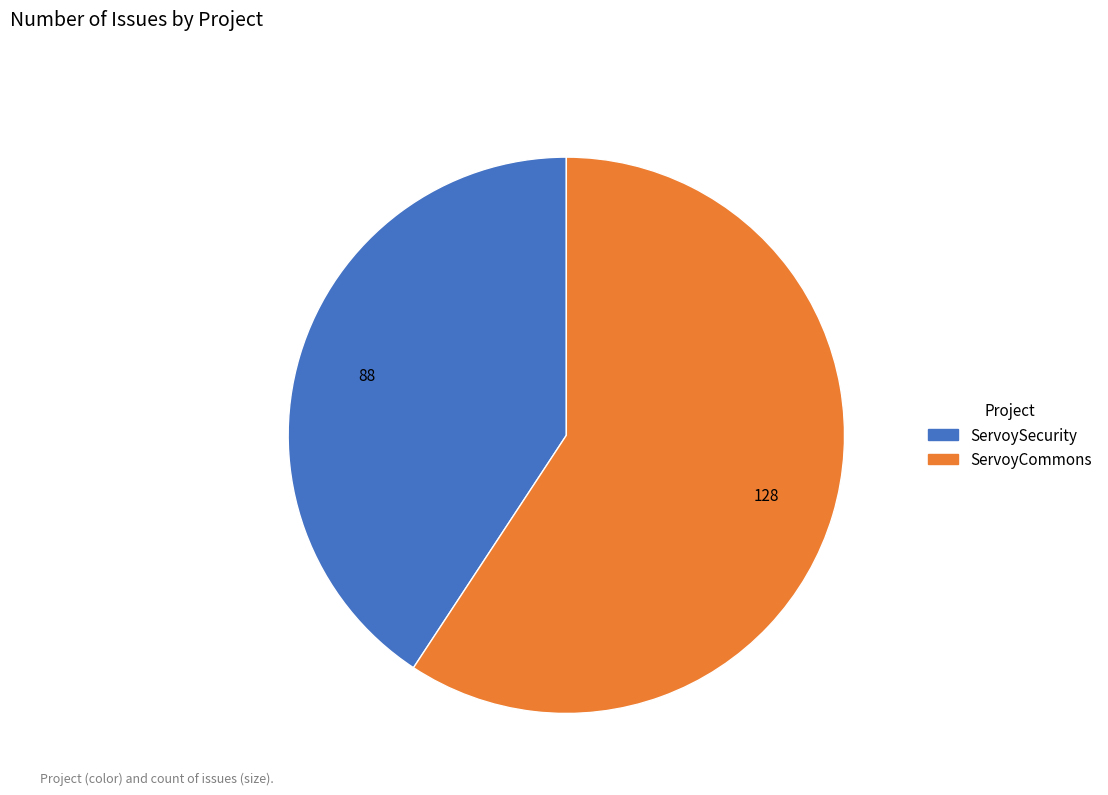

Do ServoySecurity and ServoyCommons together represent more than half of the pie?

Yes